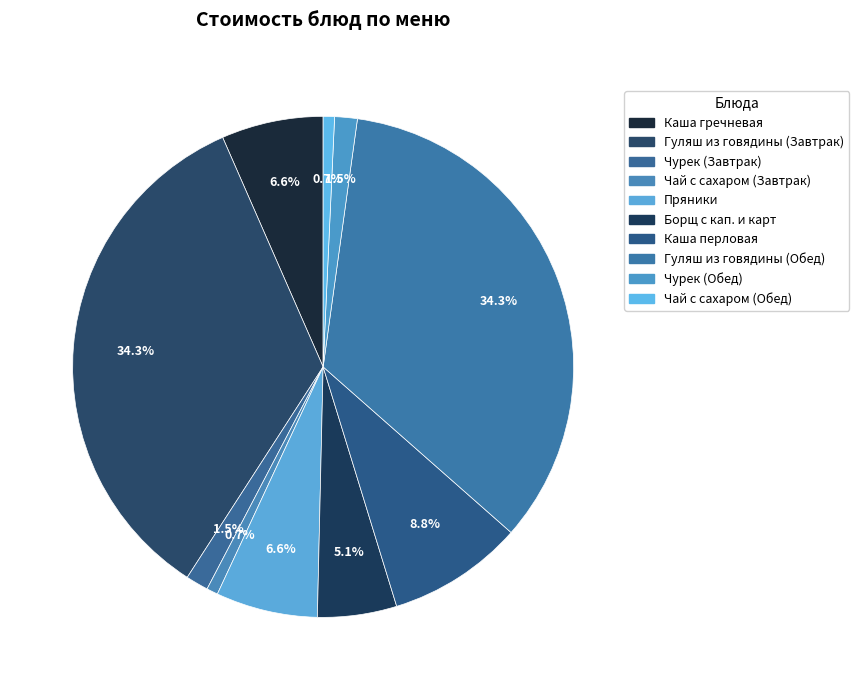

To the nearest percent, what portion does Борщ с кап. и карт represent?

5%